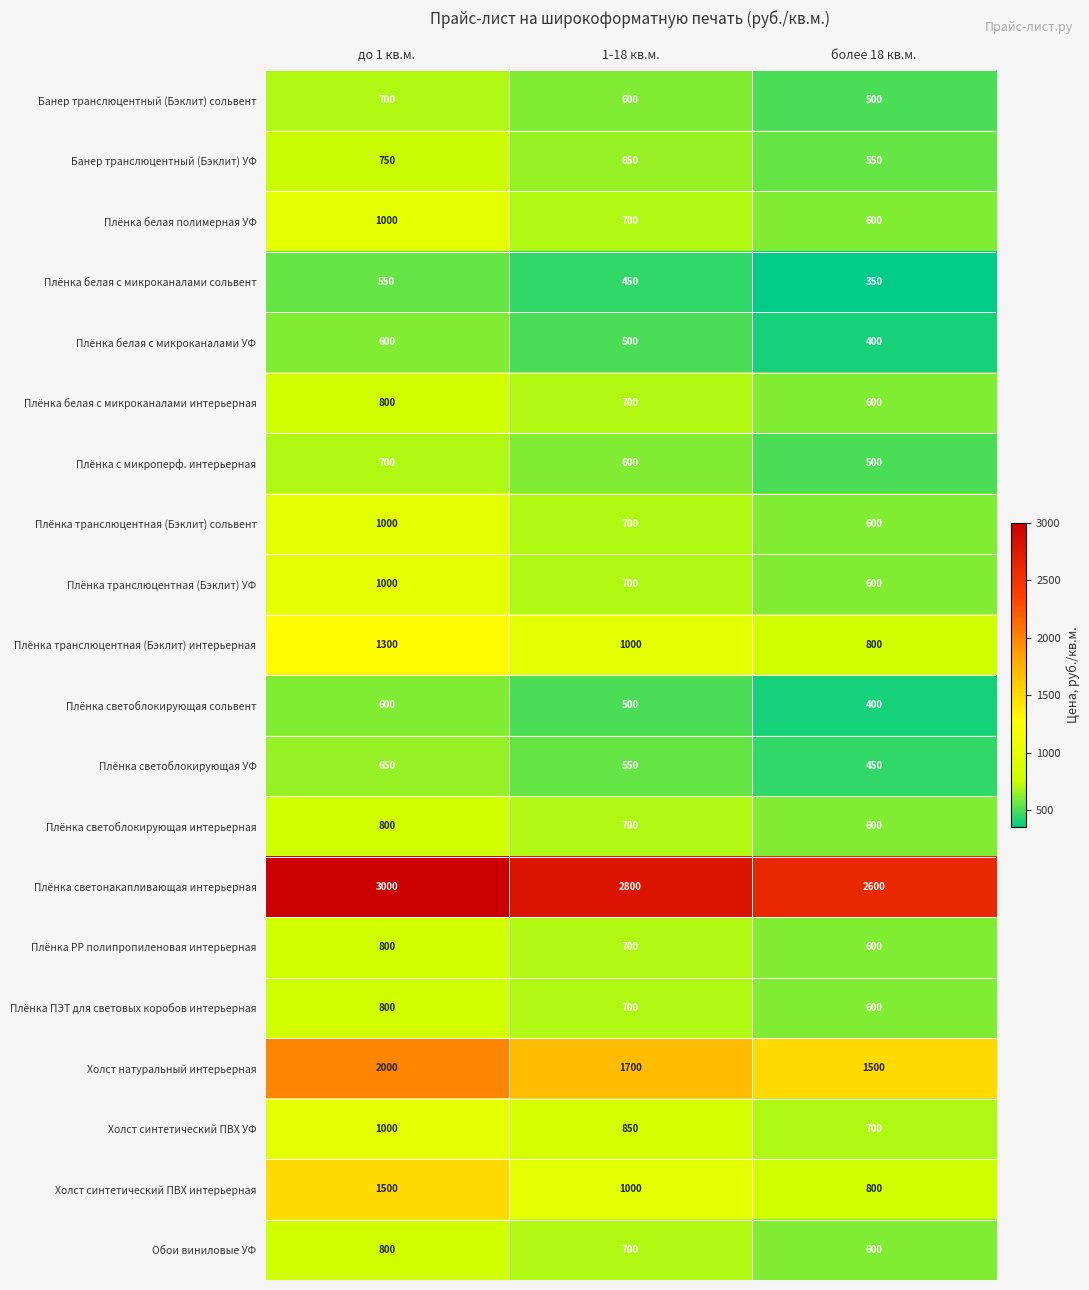

Which category has the highest value in the Плёнка светоблокирующая интерьерная series?

до 1 кв.м.